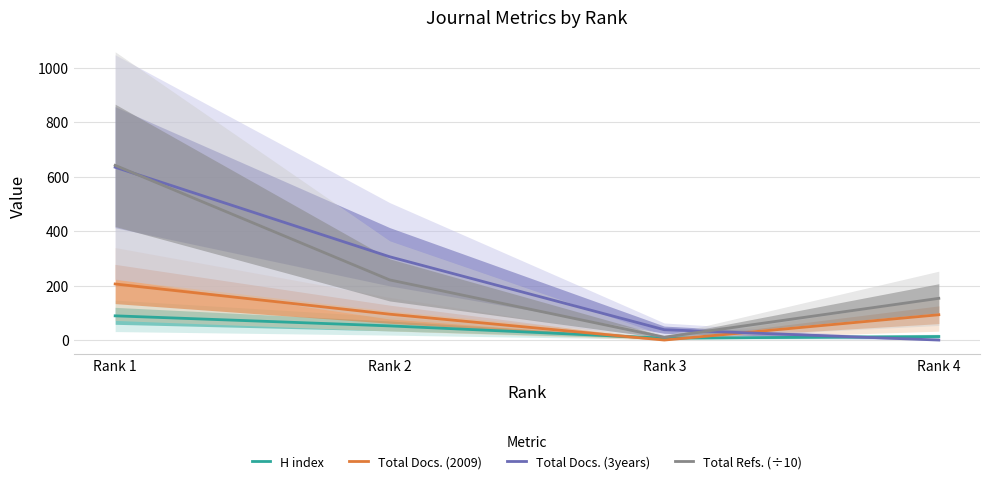

What is the spread (max minus min) of values at Rank 2?

254.0